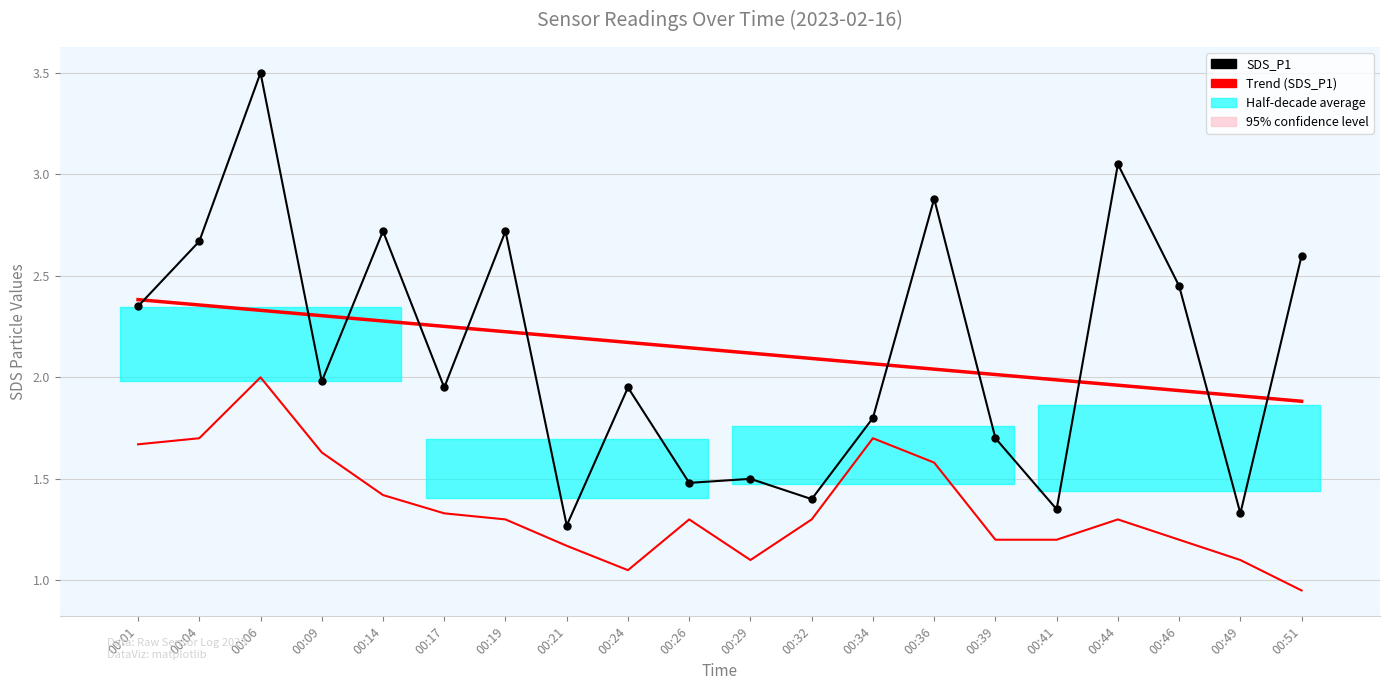

How many lines are shown in the chart?

3